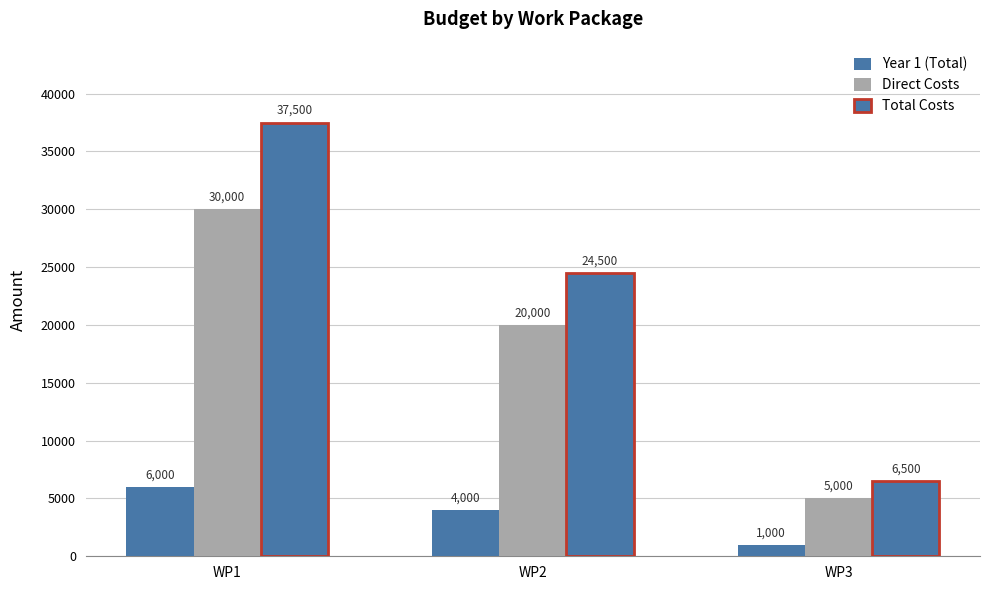

What is the total value across all series at WP3?

12500